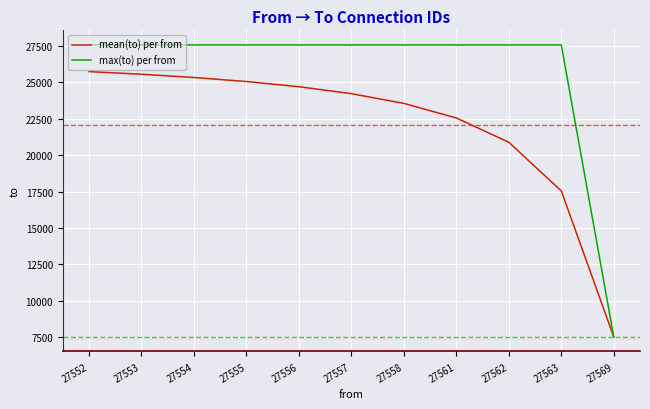

At which category does the chart reach its minimum across all series?

27569